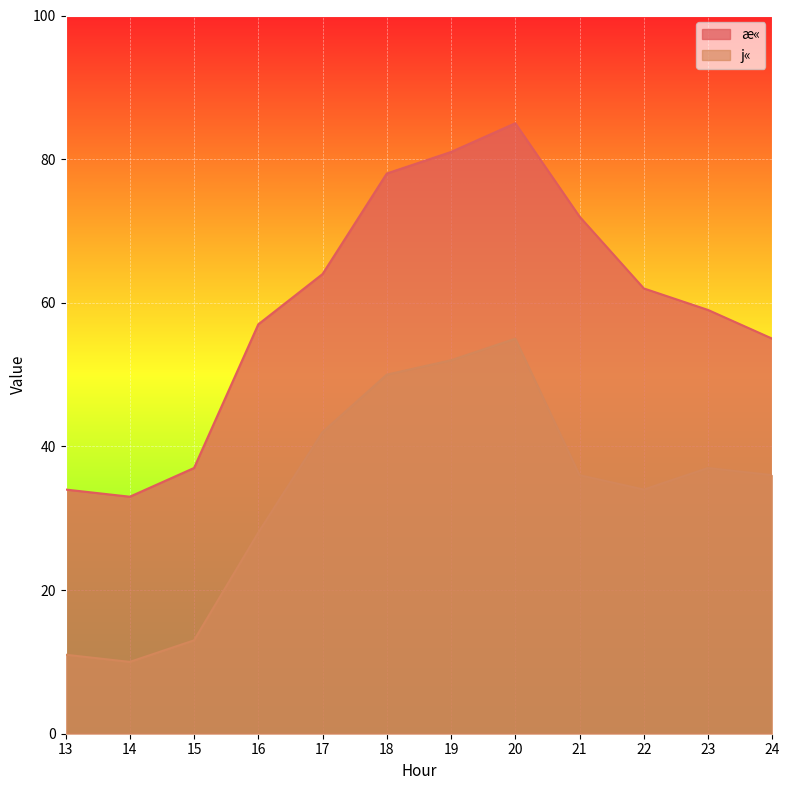

At which label does æ« first exceed 62?

17